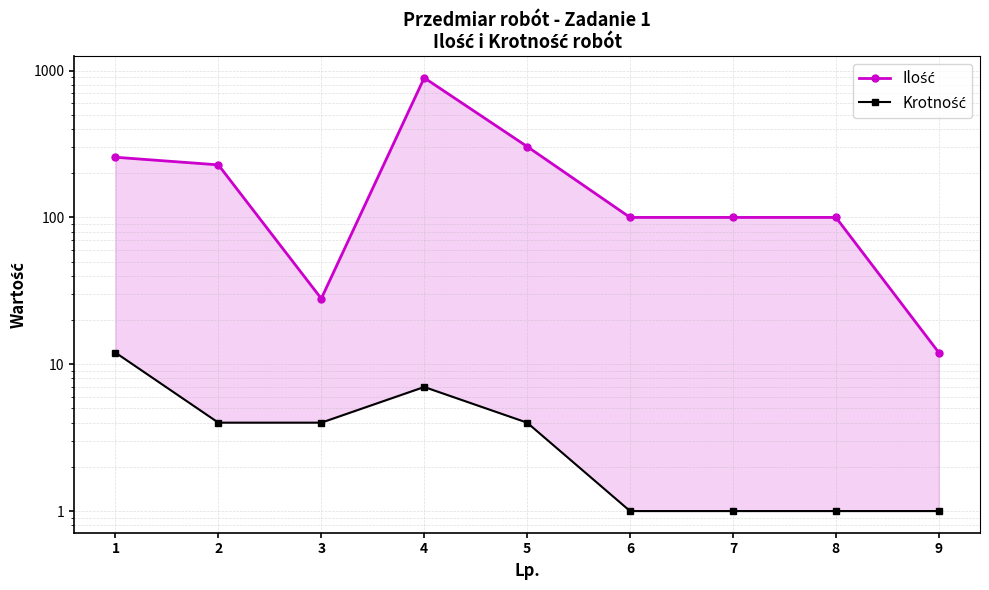

How many lines are shown in the chart?

2